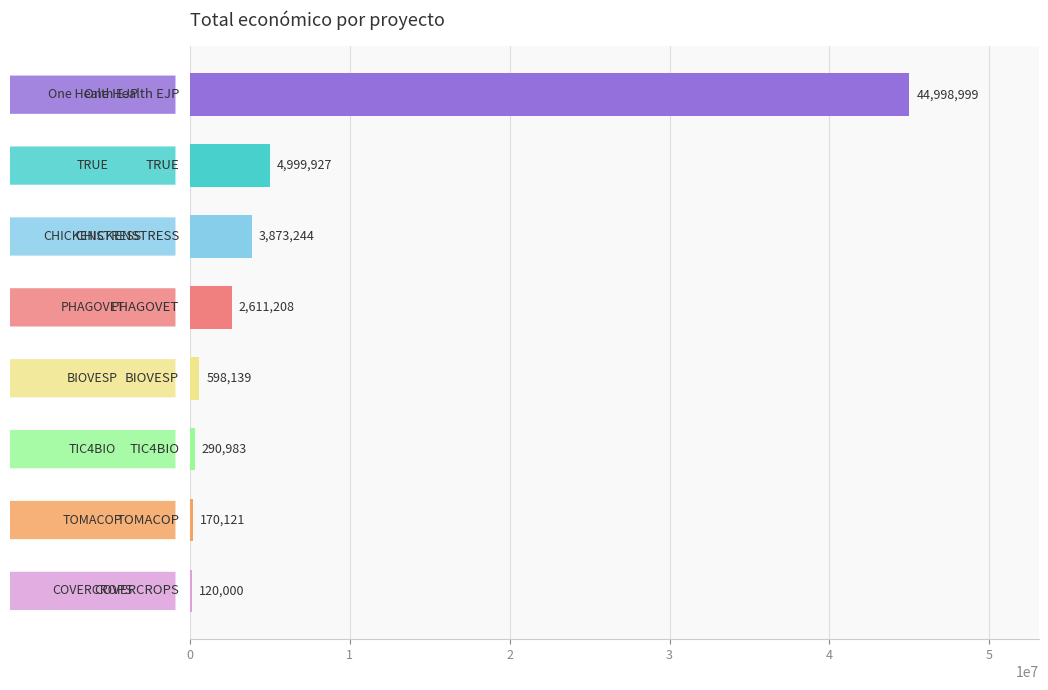

What is the greatest value displayed?

44998999